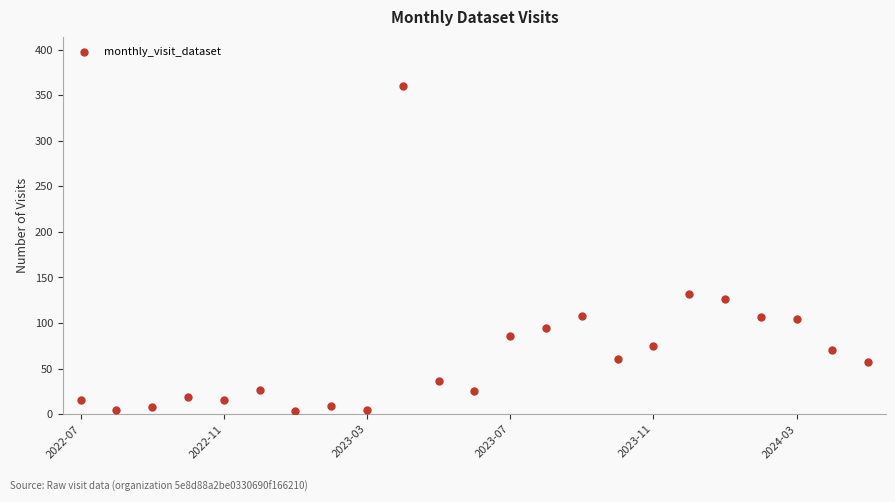

What Y value in the scatter plot is closest to 181?

132